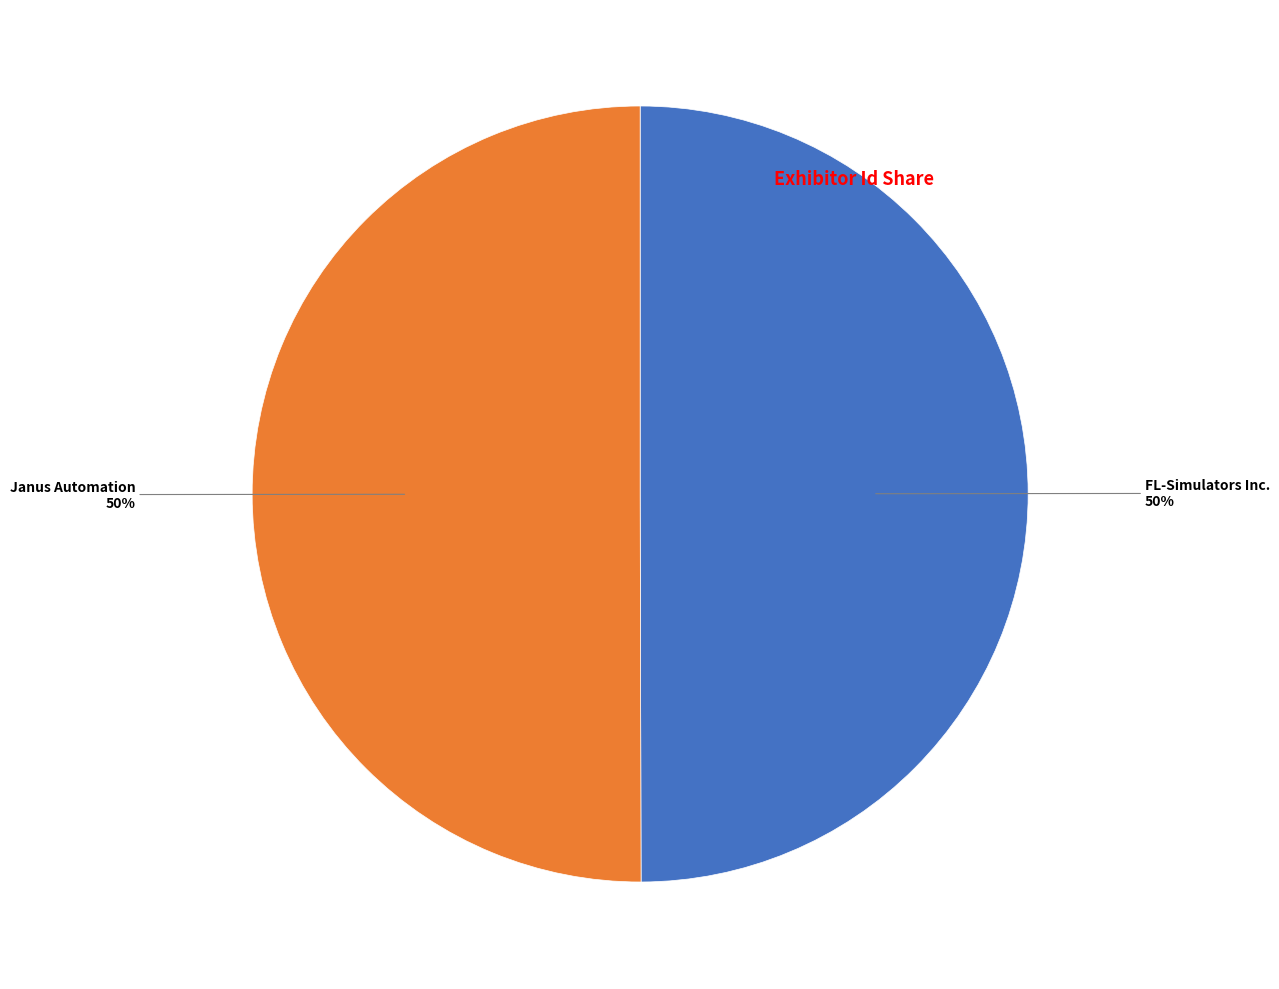

To the nearest percent, what is the average slice percentage?

50%